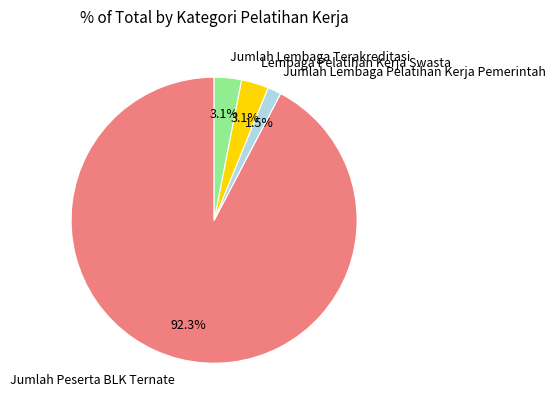

The Lembaga Pelatihan Kerja Swasta slice represents 3% of the pie. True or false?

True